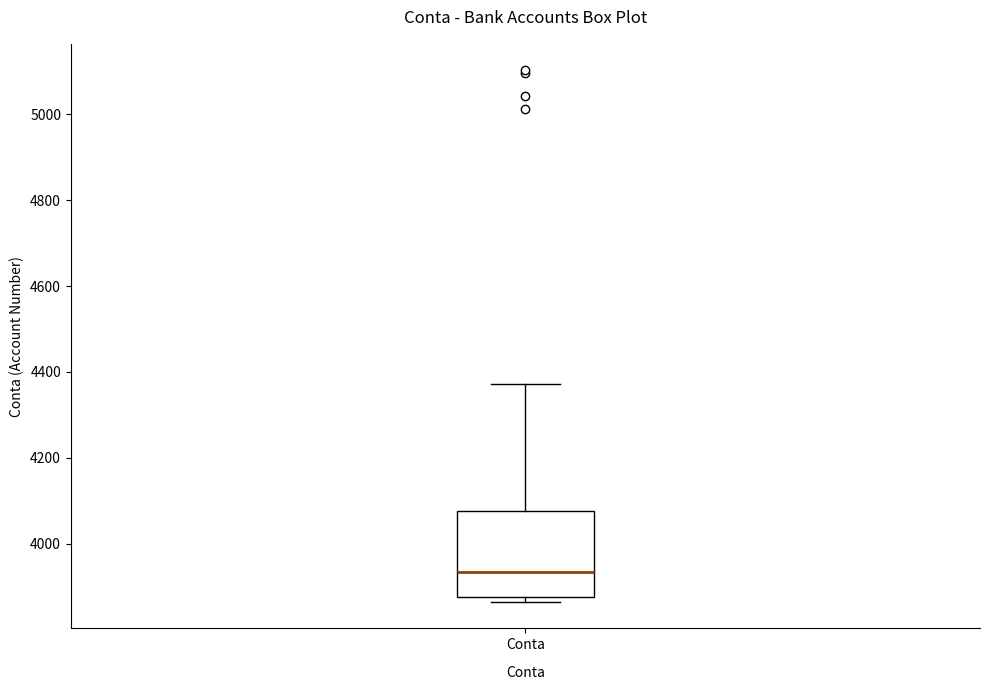

Transcribe this box plot: give where the median line is, the range the box spans, and where the two whiskers end, as read against the y-axis. The values are not printed on the chart, so give them approximately, as read against the axis.

median 3940, box 3880 to 4080, whiskers 3860 to 4380